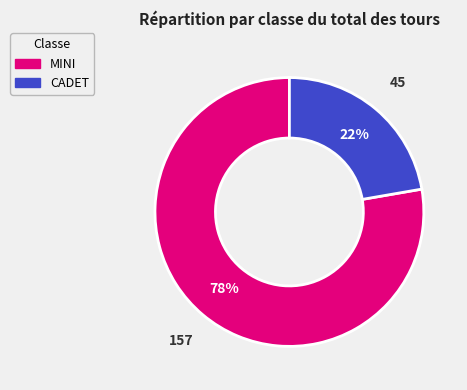

True or false: MINI accounts for 83% of the total.

False